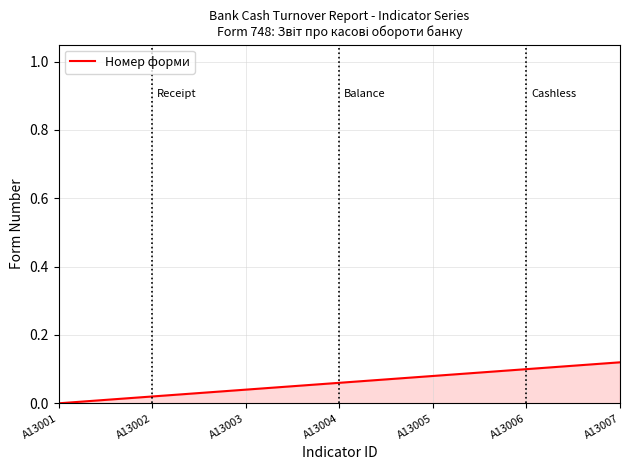

How many lines are shown in the chart?

1